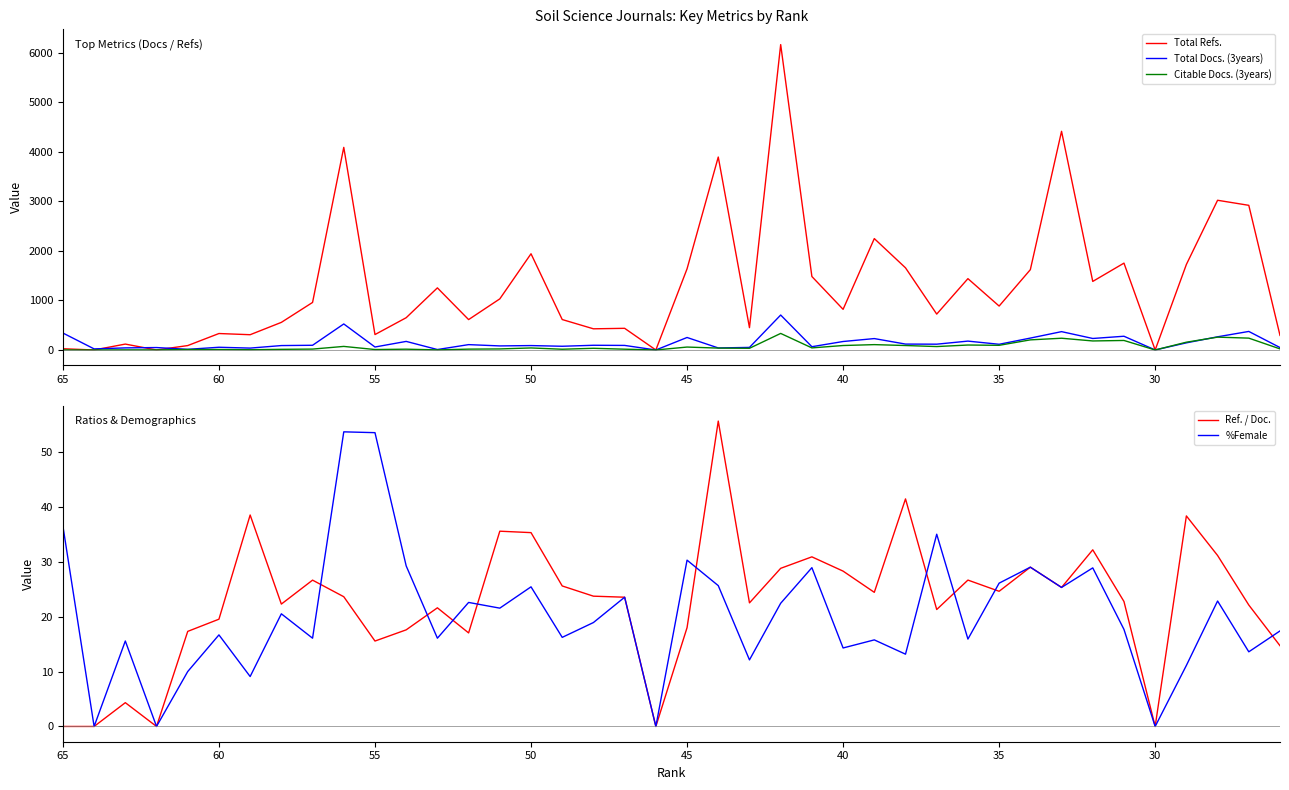

Which series has the largest total across all categories?

Total Refs.